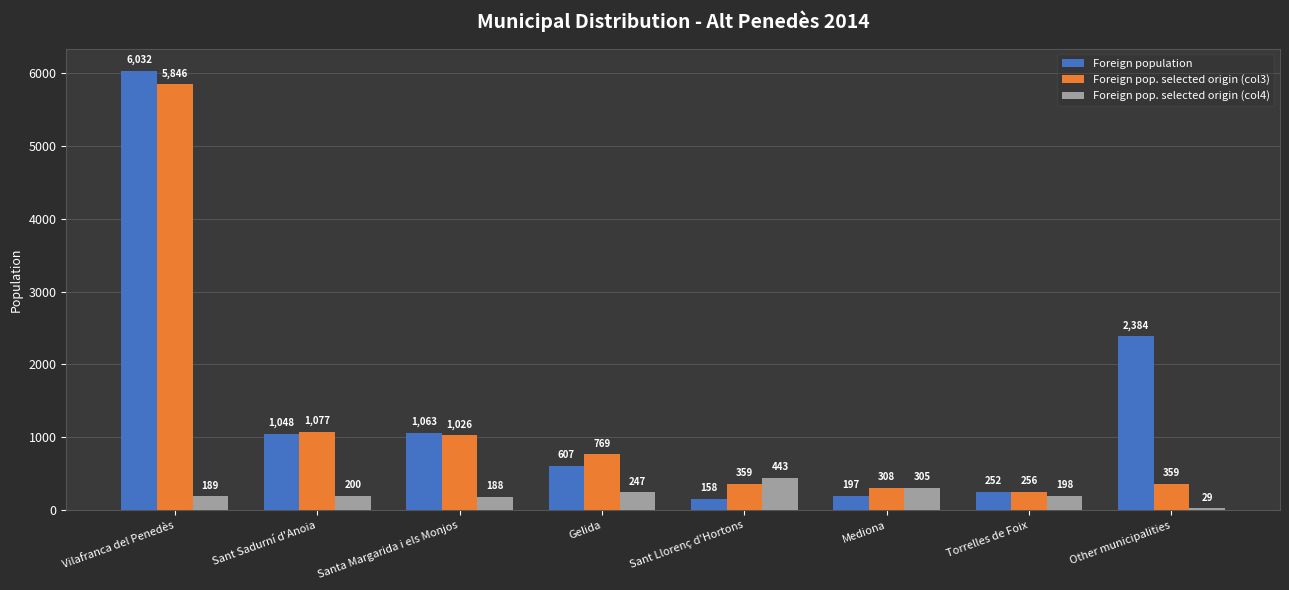

At which category is the sum across all series the highest?

Vilafranca del Penedès